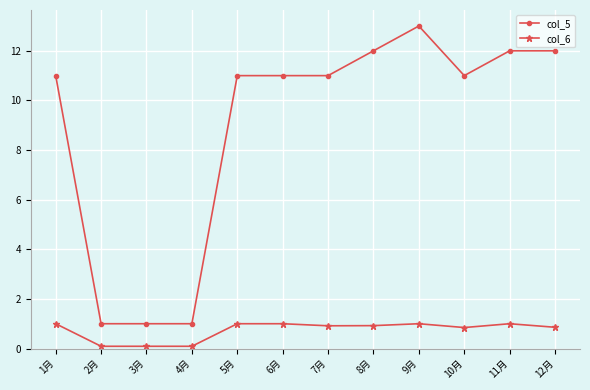

The value of col_5 at 12月 is 12.0. True or false?

True